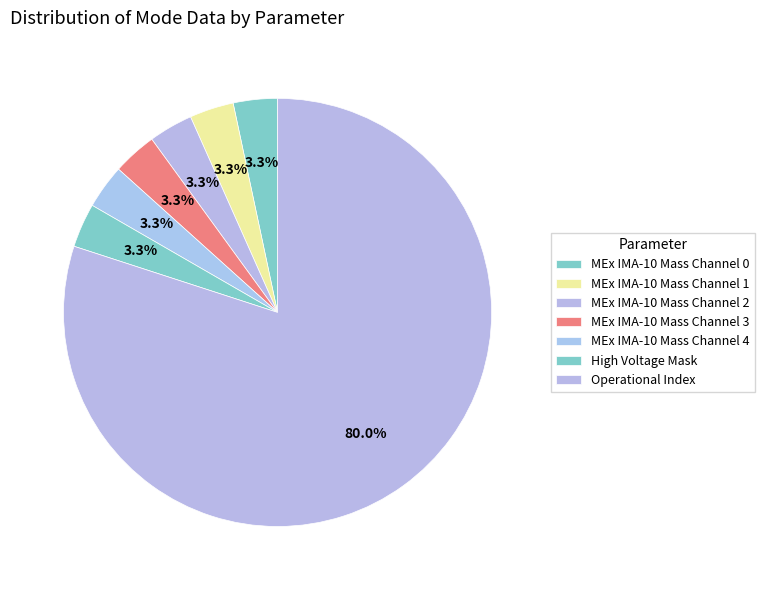

What is the largest slice in the pie chart?

Operational Index